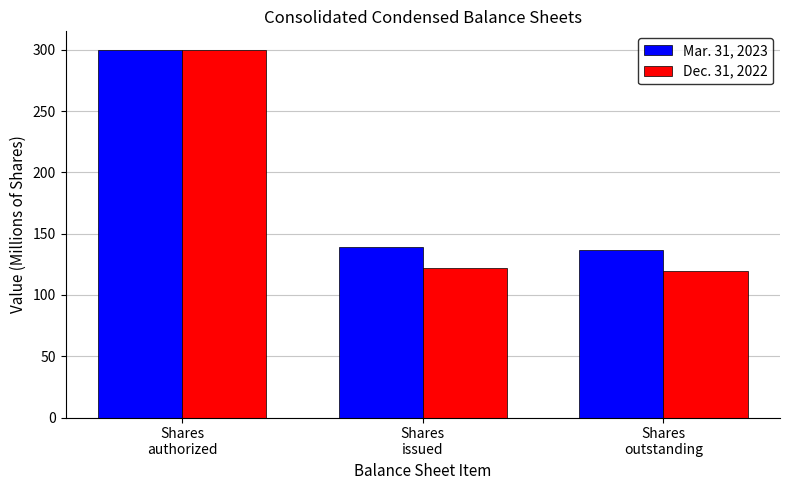

What is the average value of the Mar. 31, 2023 series?

192.0